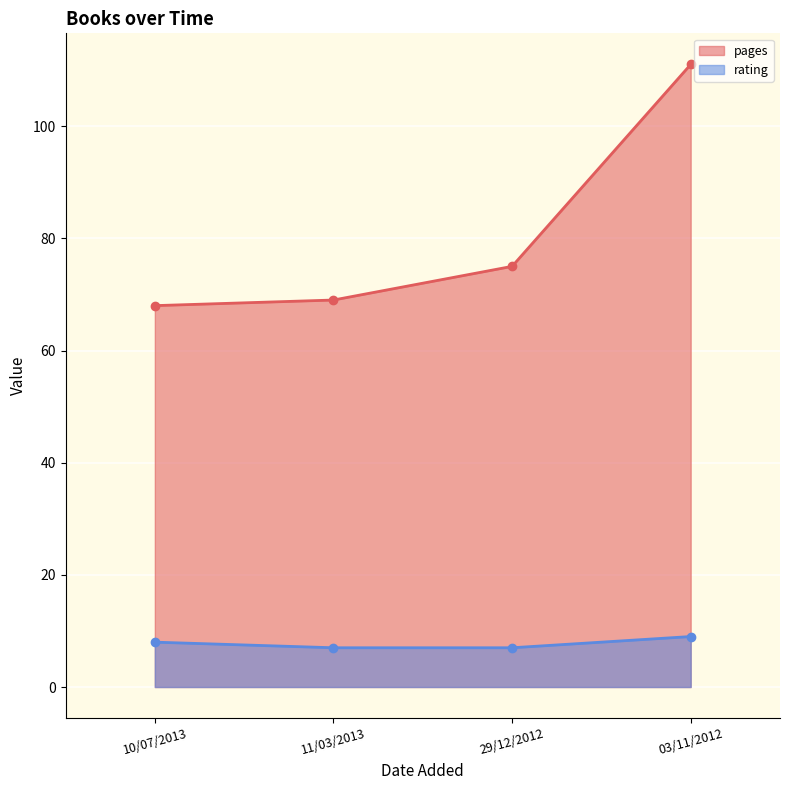

Rank the series by their maximum value, from lowest to highest.

rating, pages